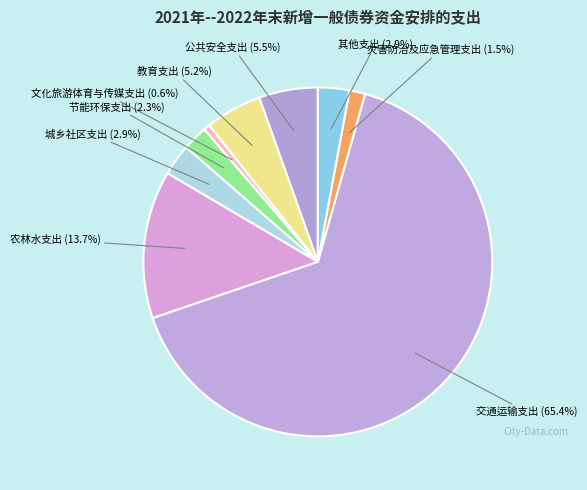

What is the smallest slice in the pie chart?

207文化旅游体育与传媒支出